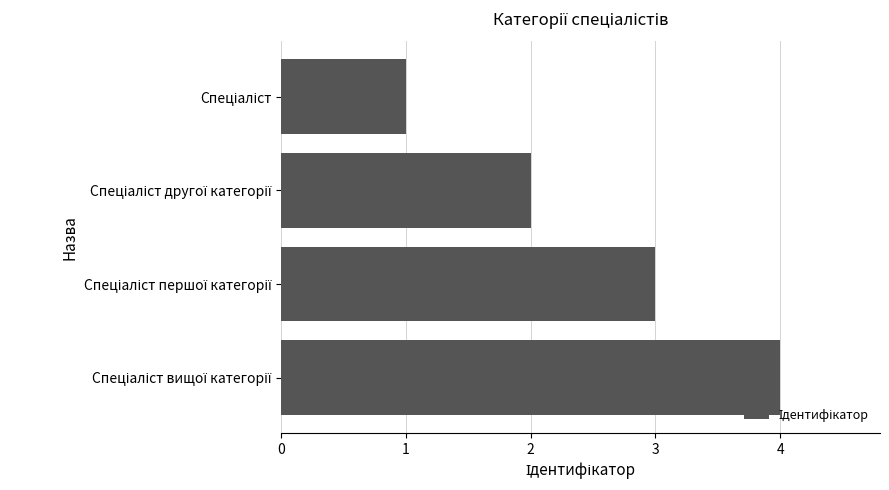

What is the sum of all values?

10